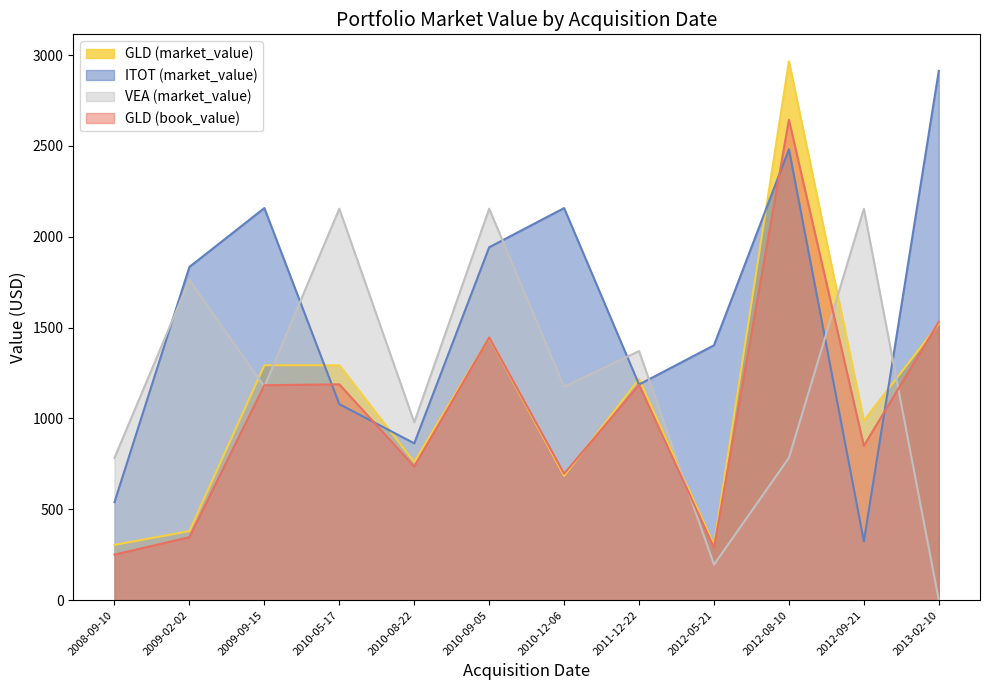

How many lines are shown in the chart?

4